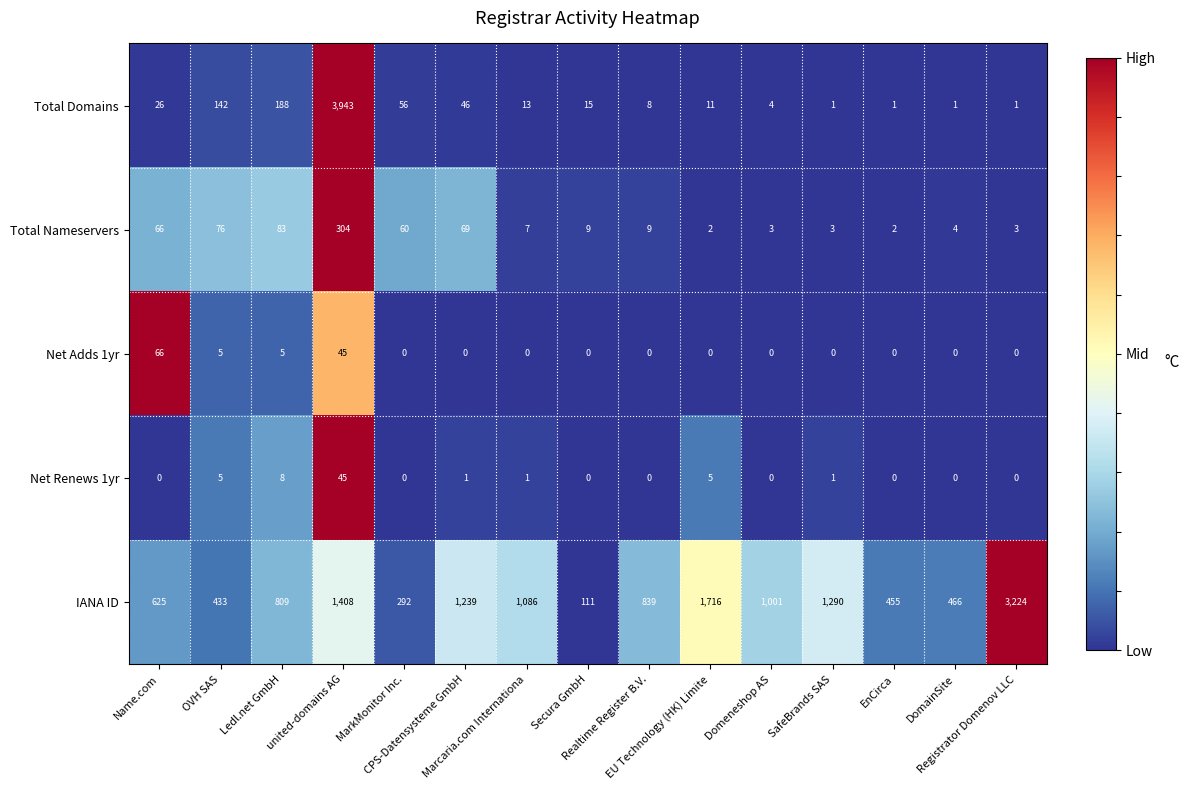

What is the maximum value for Net Renews 1yr?

45